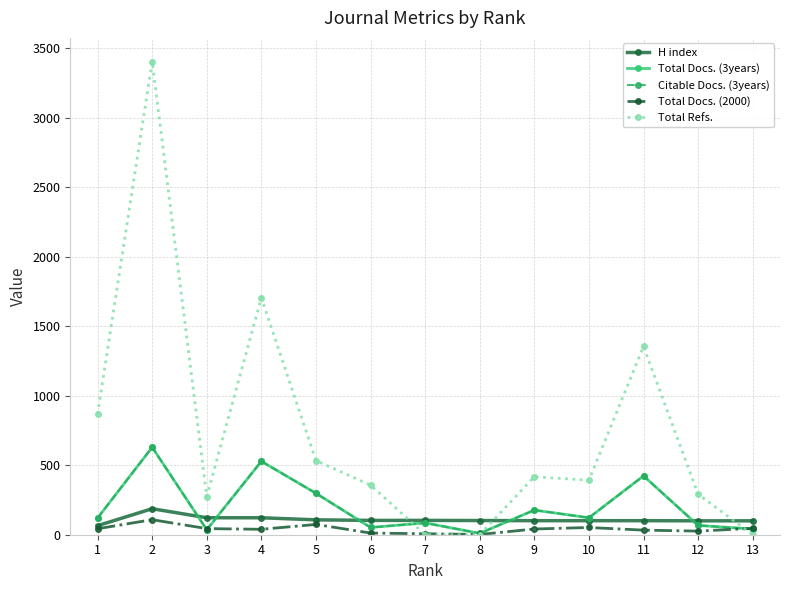

Is this an area chart (filled region under the line)?

No